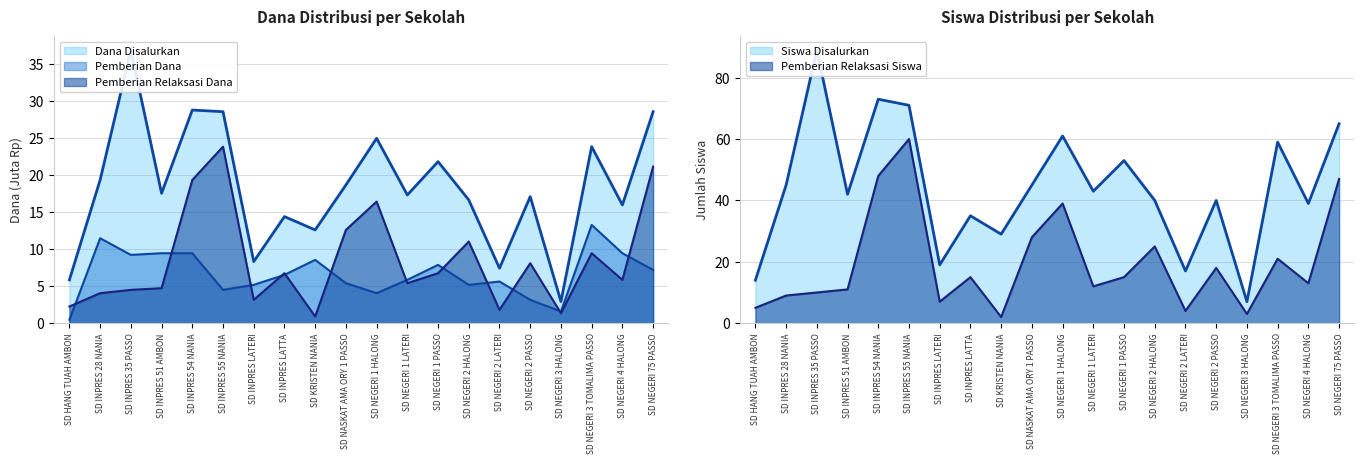

Is it true that Siswa Disalurkan equals 15.4 at SD NEGERI 2 HALONG?

False